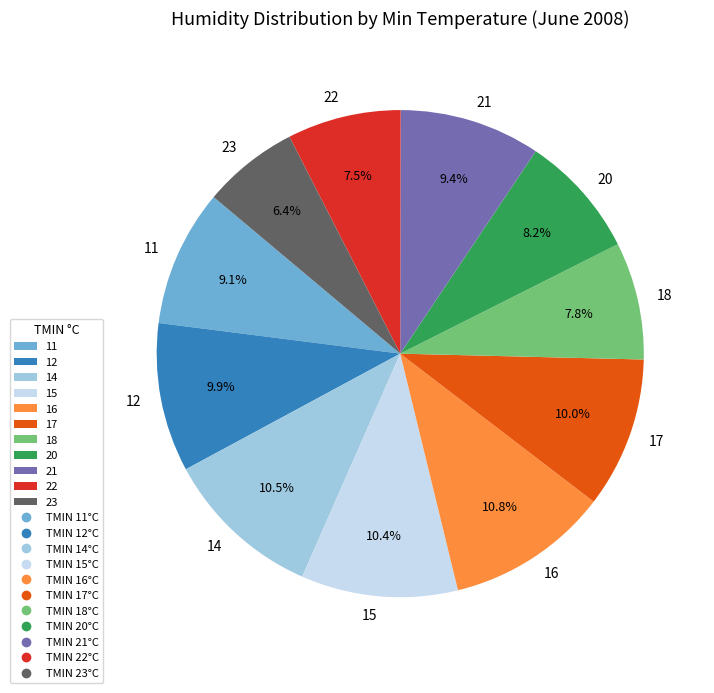

What is the smallest slice in the pie chart?

23